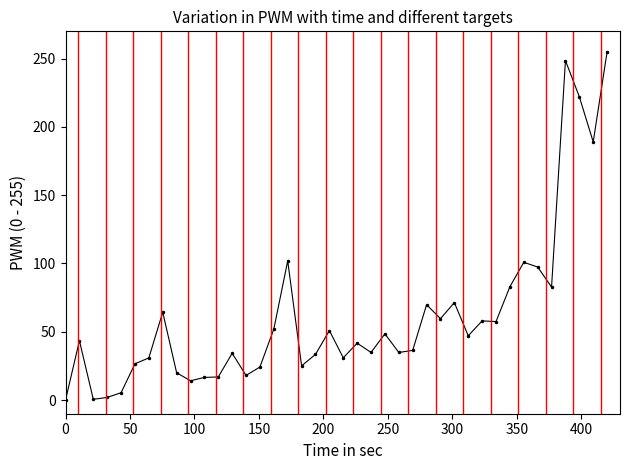

What is the value of the 11th point from the left?

16.6